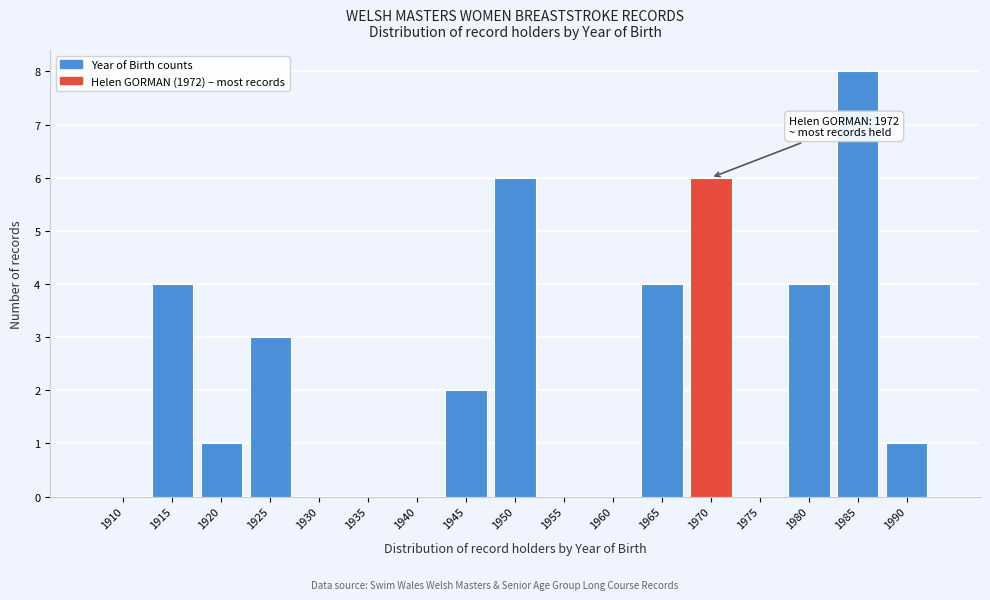

Reading left to right, transcribe all the data shown in this chart.

1910=0	1915=4	1920=1	1925=3	1930=0	1935=0	1940=0	1945=2	1950=6	1955=0	1960=0	1965=4	1970=6	1975=0	1980=4	1985=8	1990=1